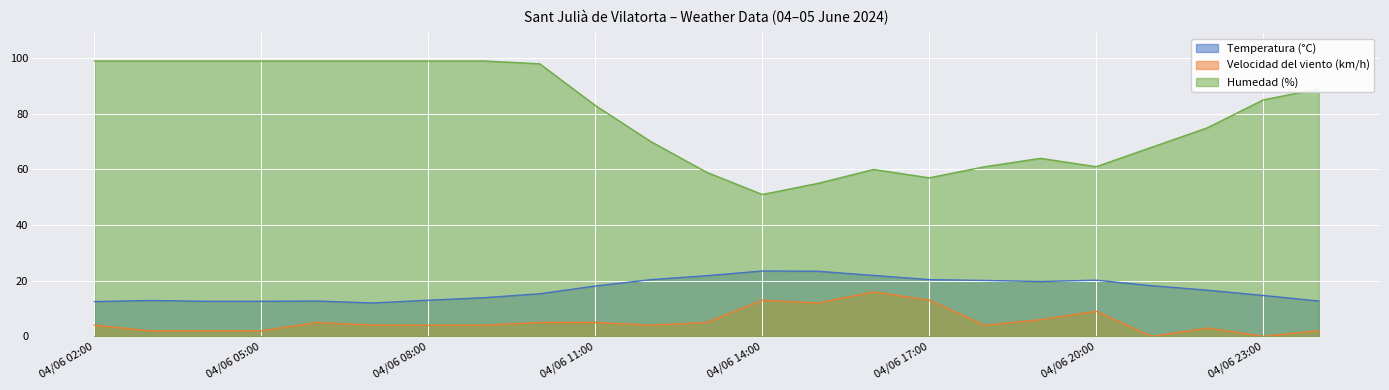

The Temperatura (°C) series shows 15.0 at 04/06 14:00. True or false?

False